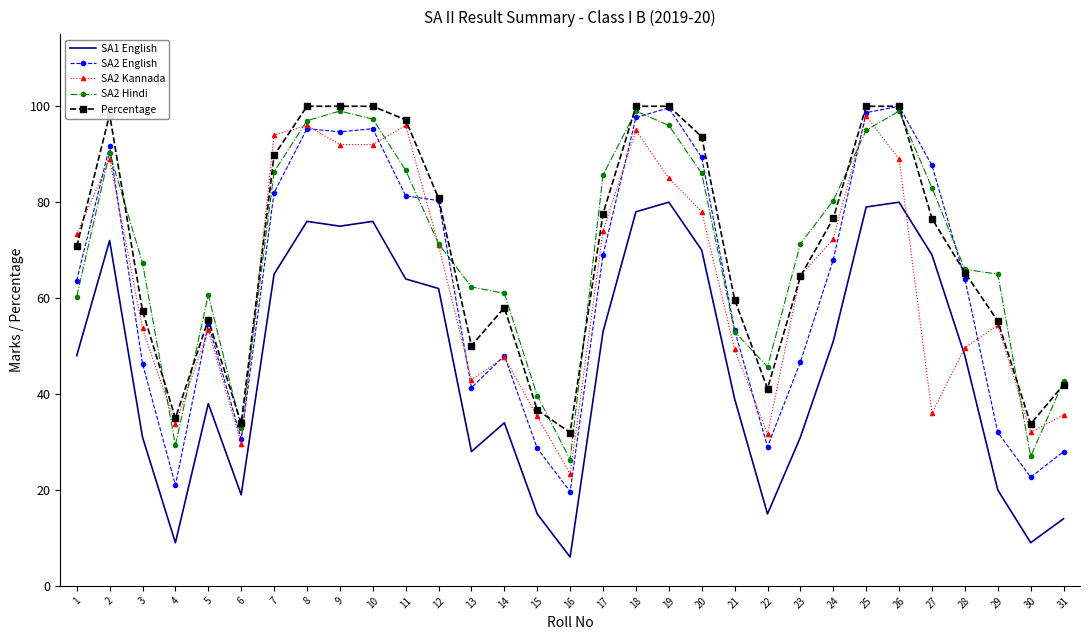

True or false: SA2 English has a value of 22.4 at 14.

False